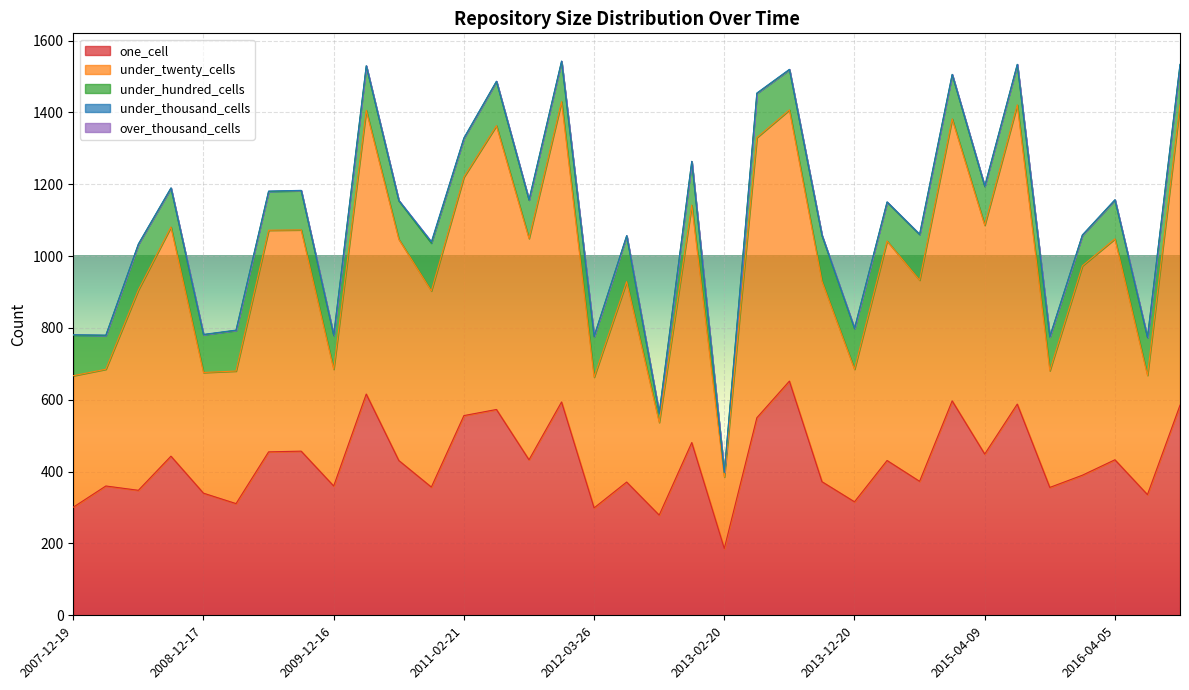

True or false: under_twenty_cells and under_thousand_cells intersect in this chart.

False